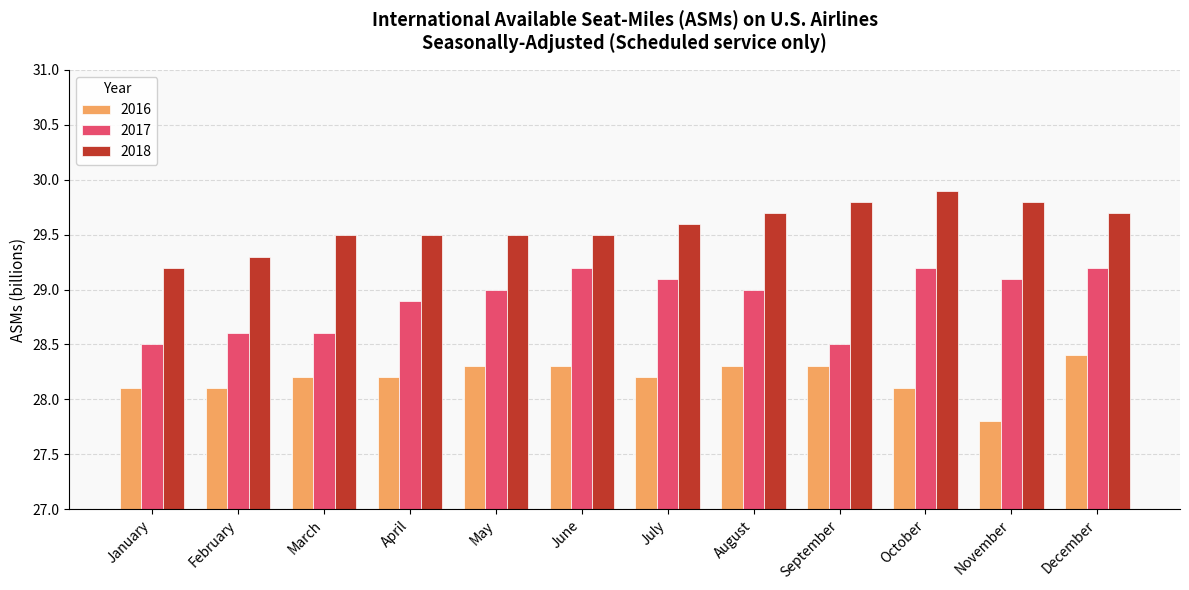

What is the total value across all series at January?

85.8